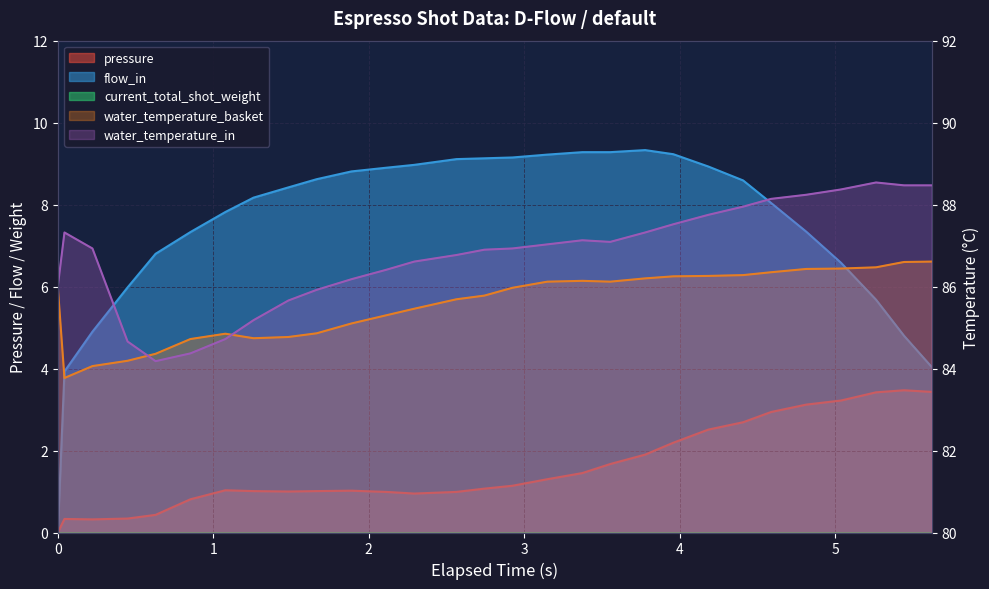

Which series has the largest total across all categories?

water_temperature_in